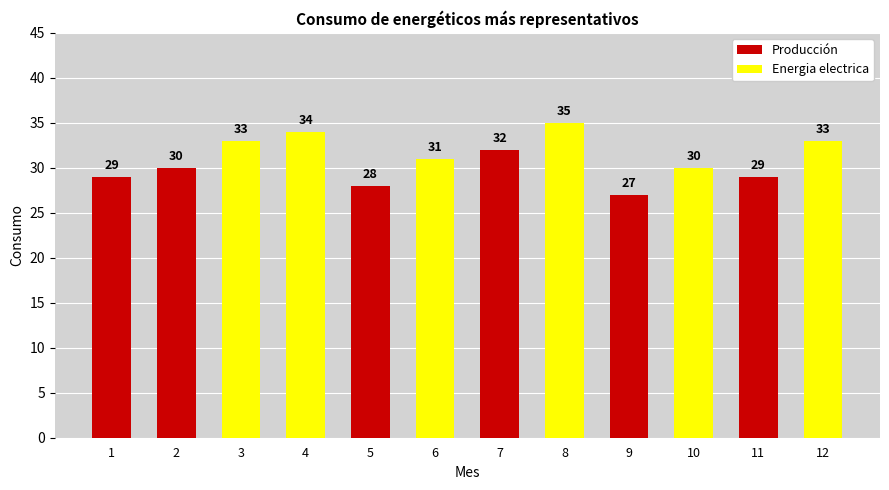

What is the difference between the values at 10 and 8?

5